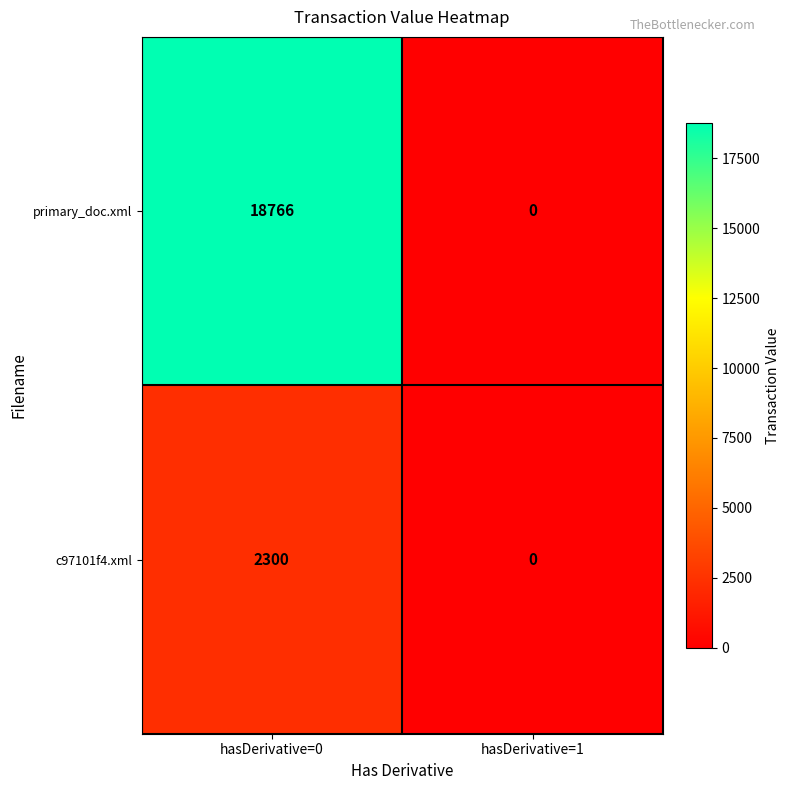

Between hasDerivative=0 and hasDerivative=1, which series saw the biggest shift?

primary_doc.xml